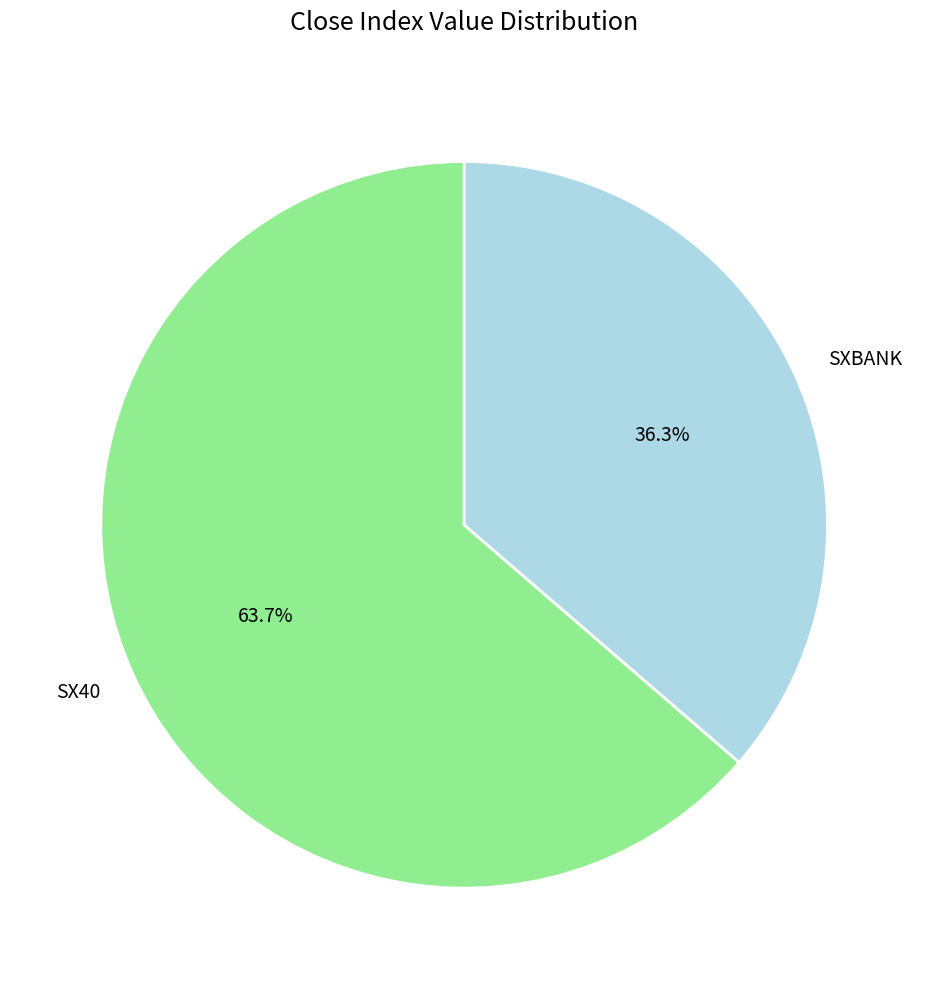

Is there a majority slice in this chart?

Yes